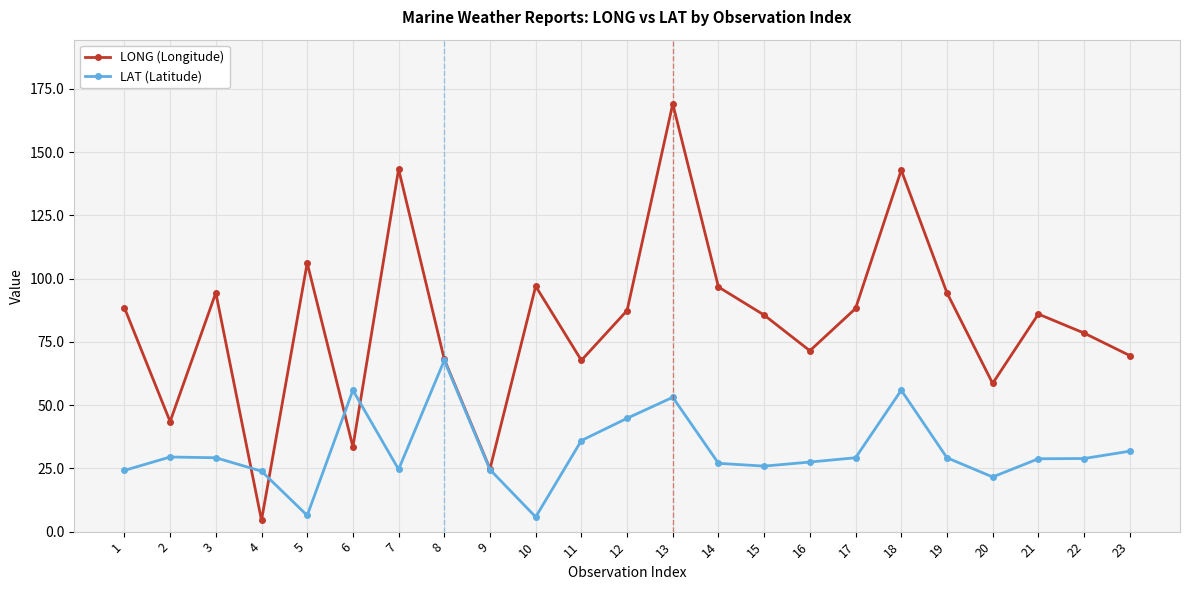

How many data points does each series have?

23